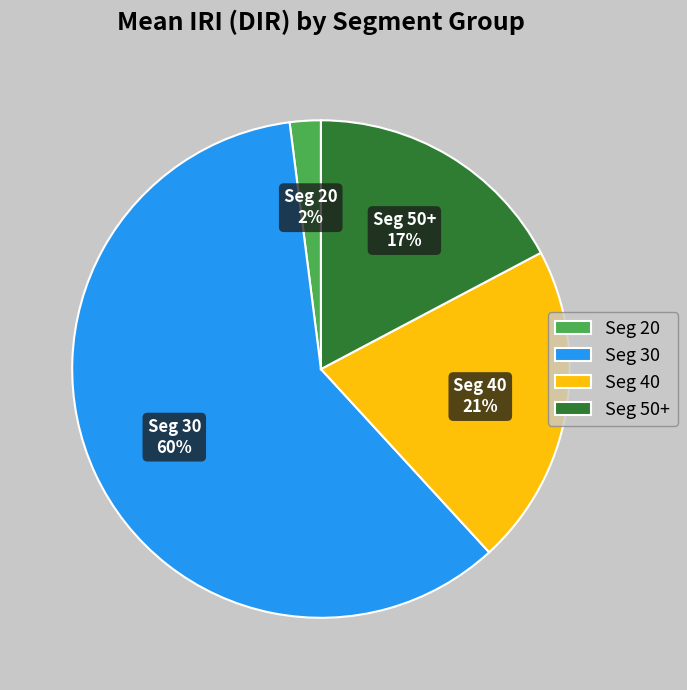

True or false: Seg 50+ accounts for 30% of the total.

False